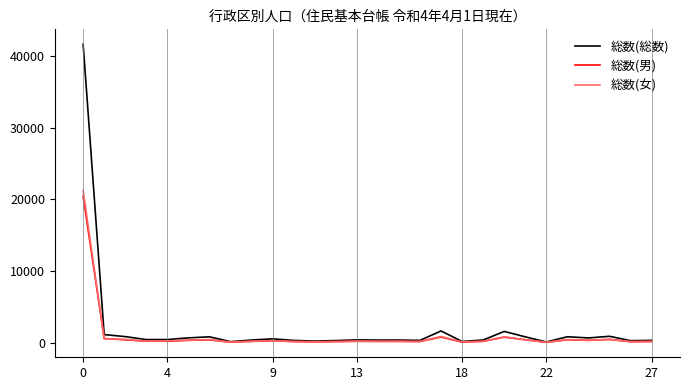

At how many categories does at least one series exceed 25866?

1